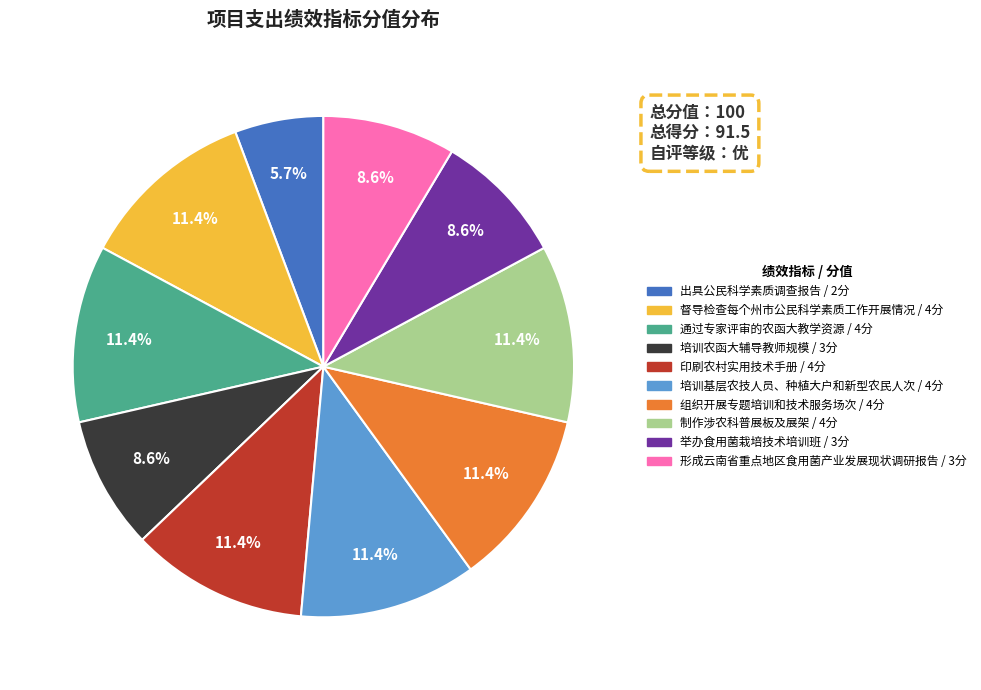

Count the number of slices in the pie.

10